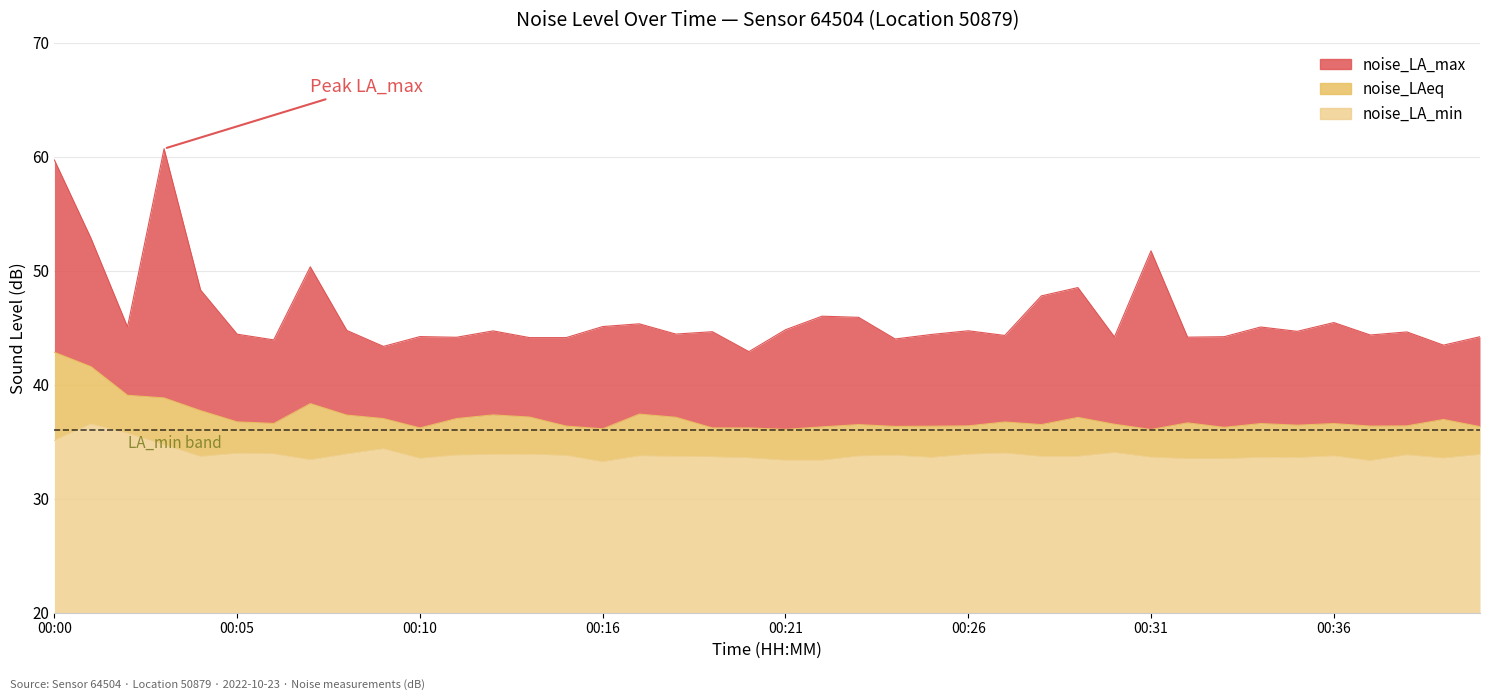

Where is noise_LA_min nearest to the value 34?

00:27